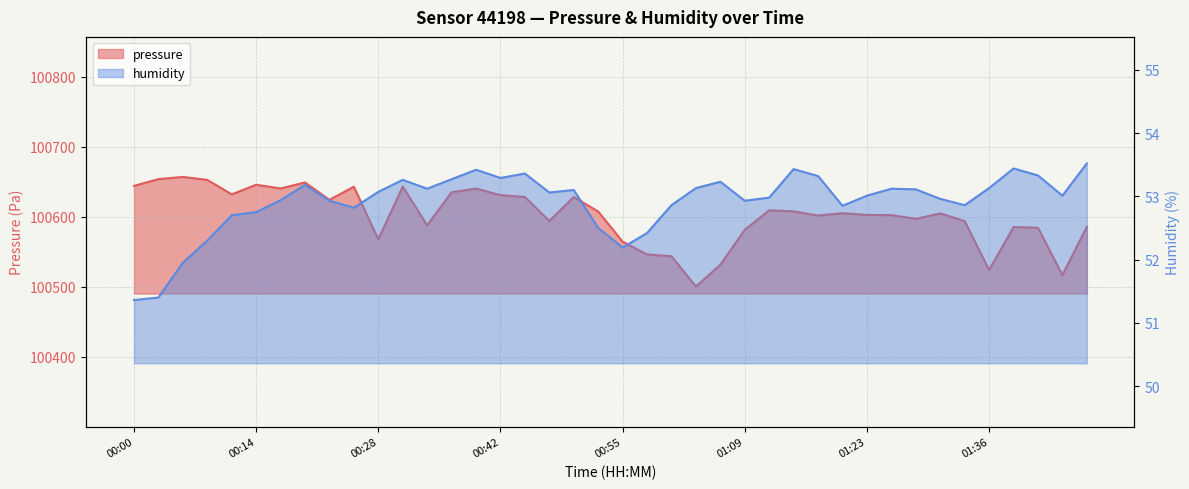

How many lines are shown in the chart?

2